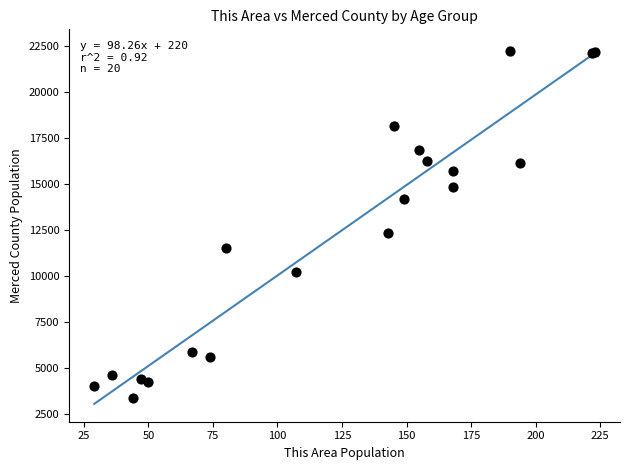

What Y value in the scatter plot is closest to 12798?

12363